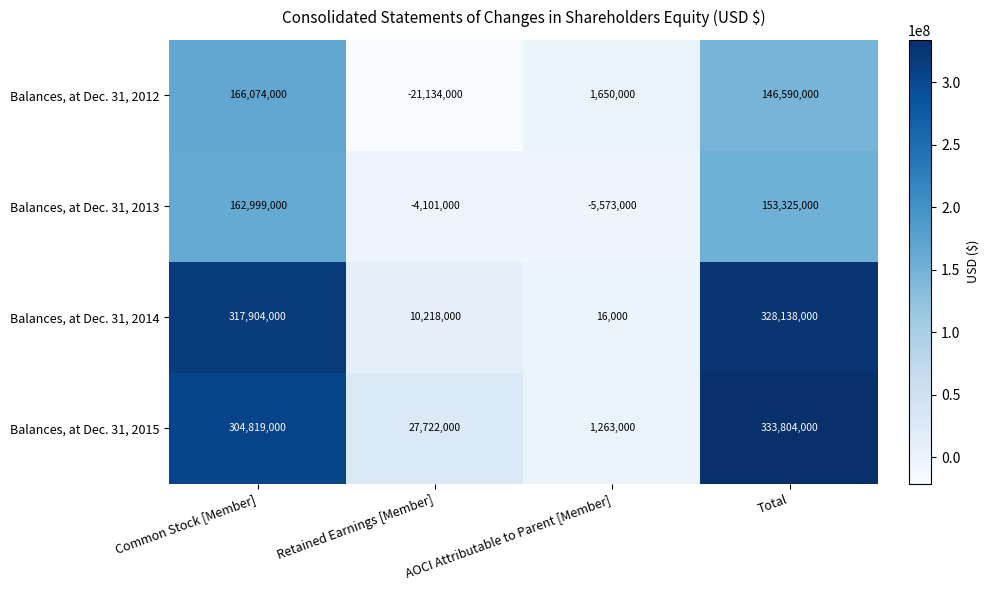

True or false: Balances, at Dec. 31, 2013 has a value of 276583990 at Common Stock [Member].

False